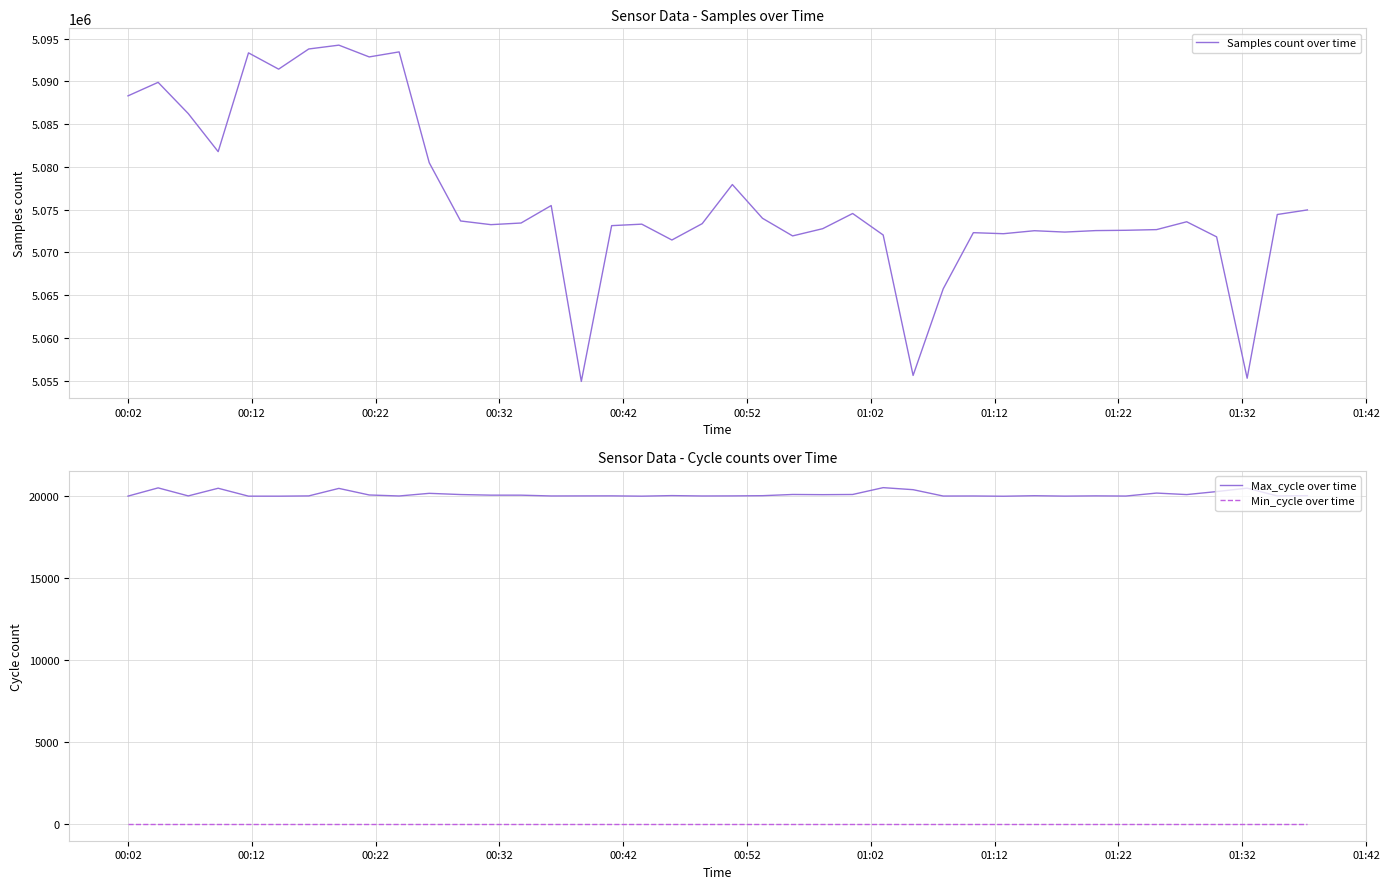

True or false: Min_cycle over time and Max_cycle over time cross at least once.

False